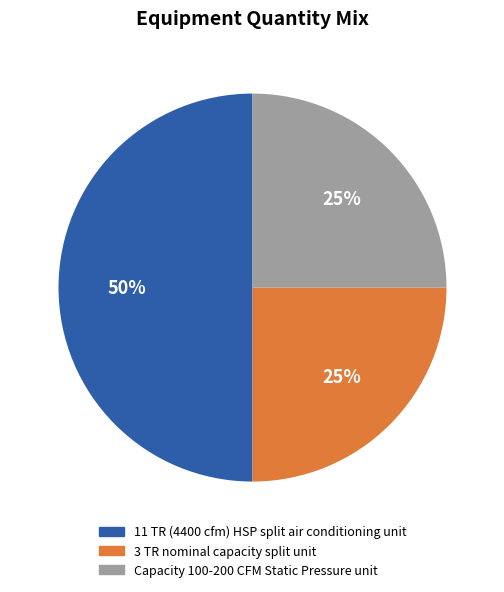

To the nearest percent, what is the difference between the 11 TR (4400 cfm) HSP split air conditioning unit and 3 TR nominal capacity split unit slice percentages?

25%